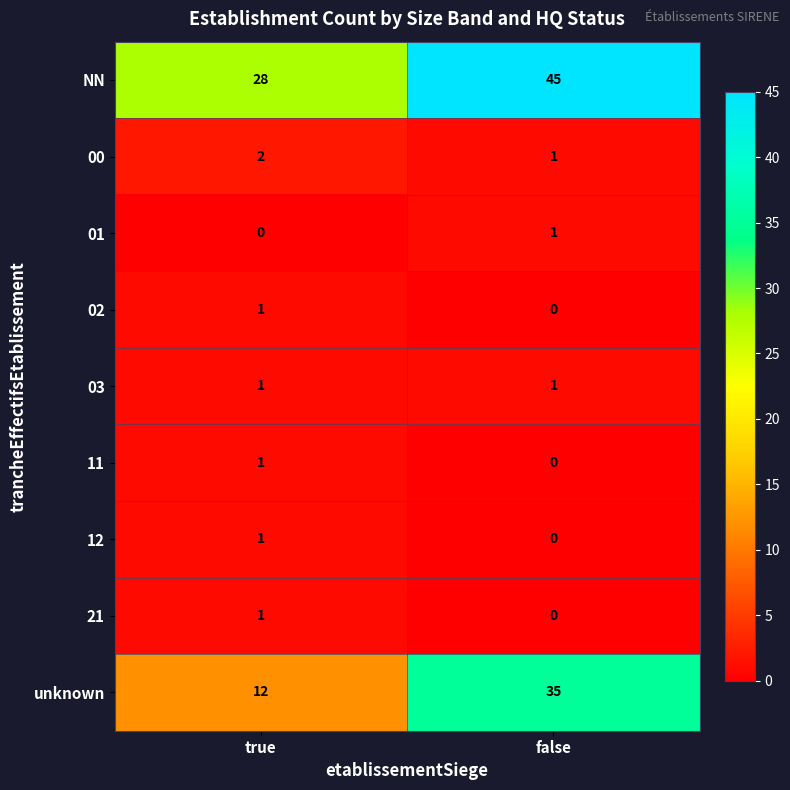

Reading left to right, extract all data points from this chart.

NN: 28	45
00: 2	1
01: 0	1
02: 1	0
03: 1	1
11: 1	0
12: 1	0
21: 1	0
unknown: 12	35